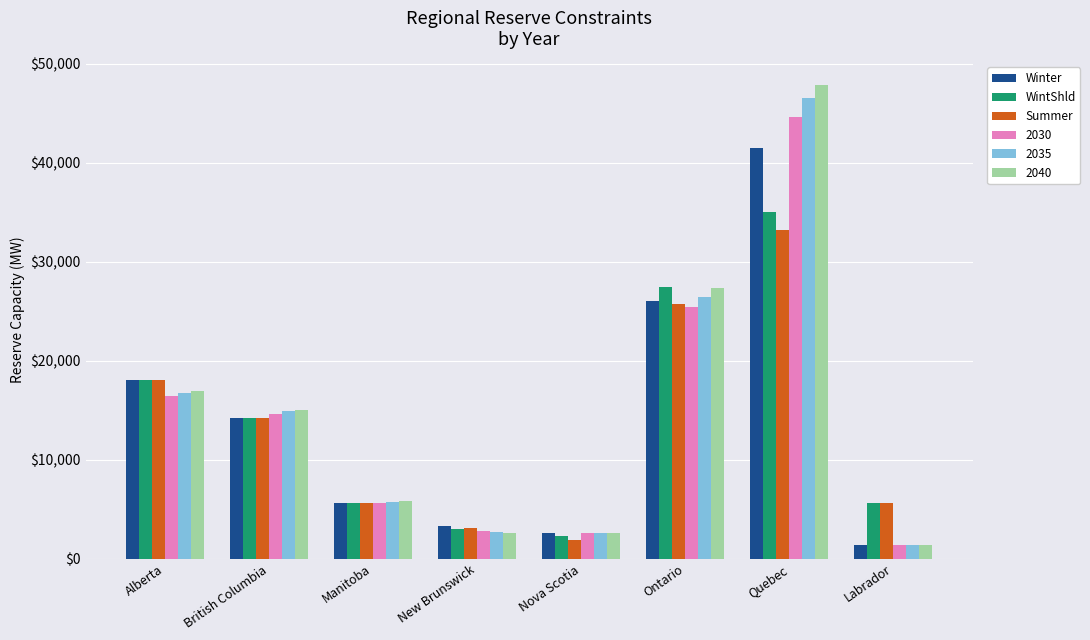

How many series are shown in this chart?

6